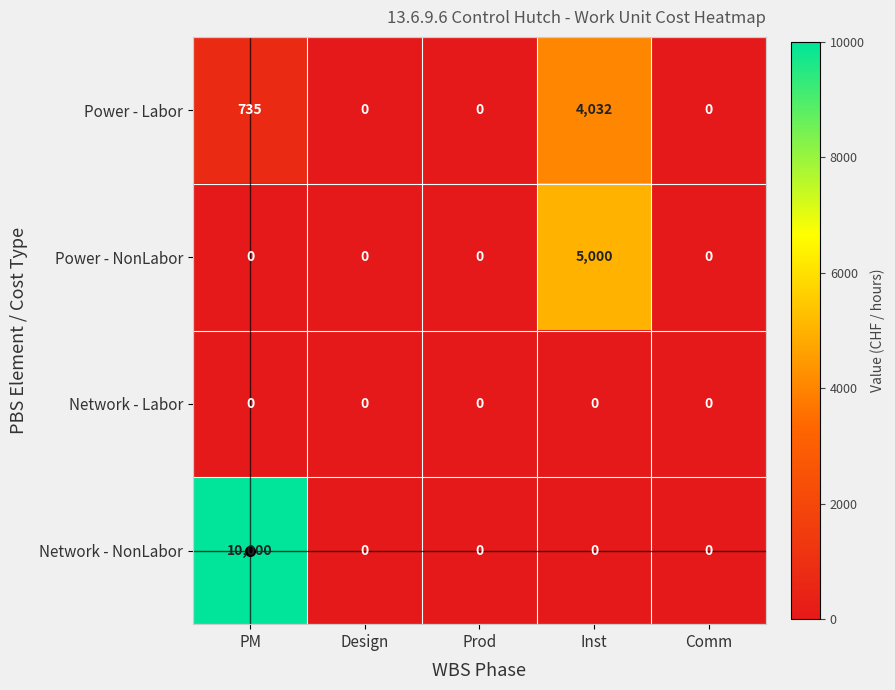

What is the average value of the Network - NonLabor series?

2000